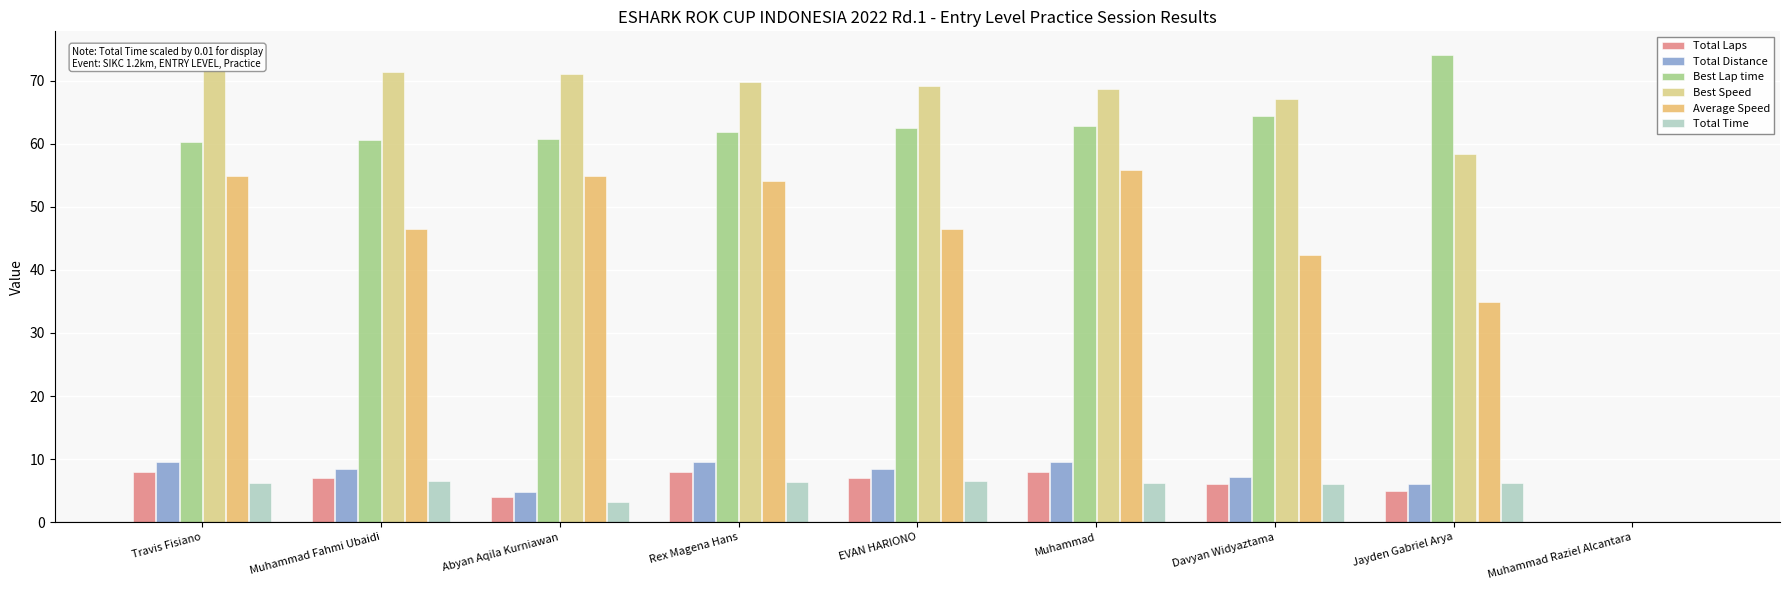

True or false: Best Speed has a value of 71.4 at Muhammad Fahmi Ubaidi.

True